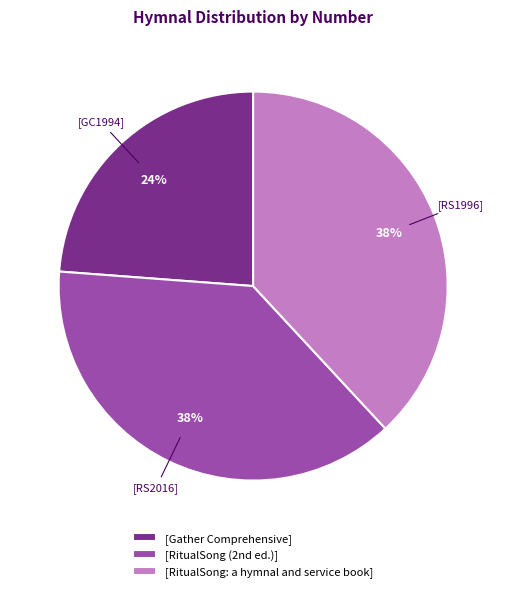

Is there any slice that represents more than half of the pie?

No